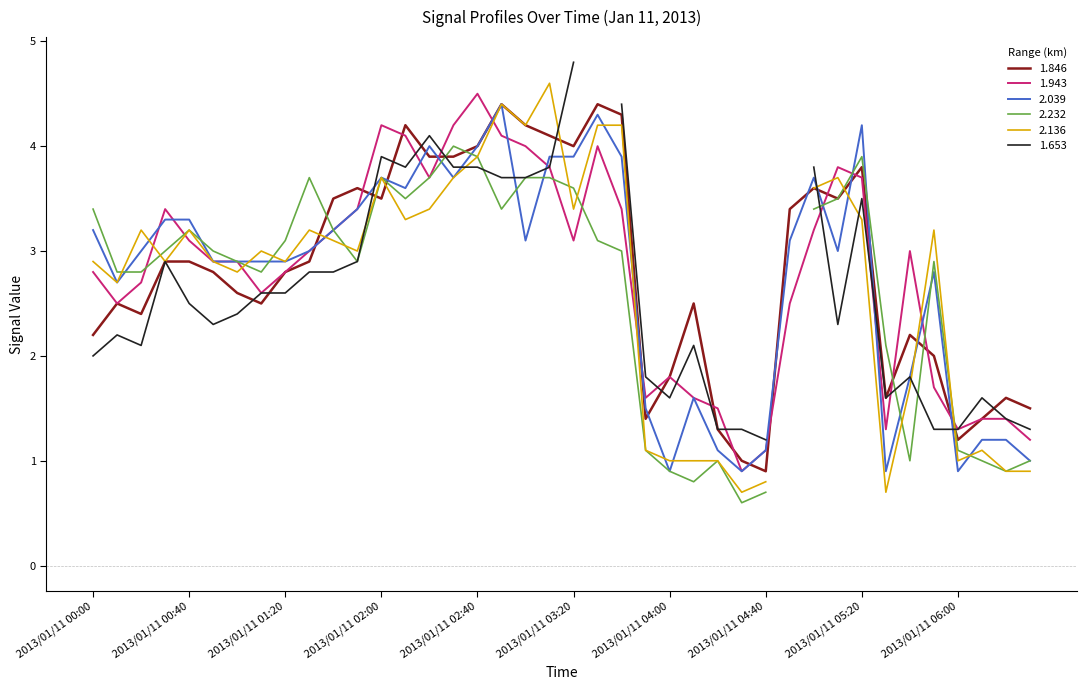

Is it true that 2.039 equals 1.5 at 2013/01/11 04:00?

False